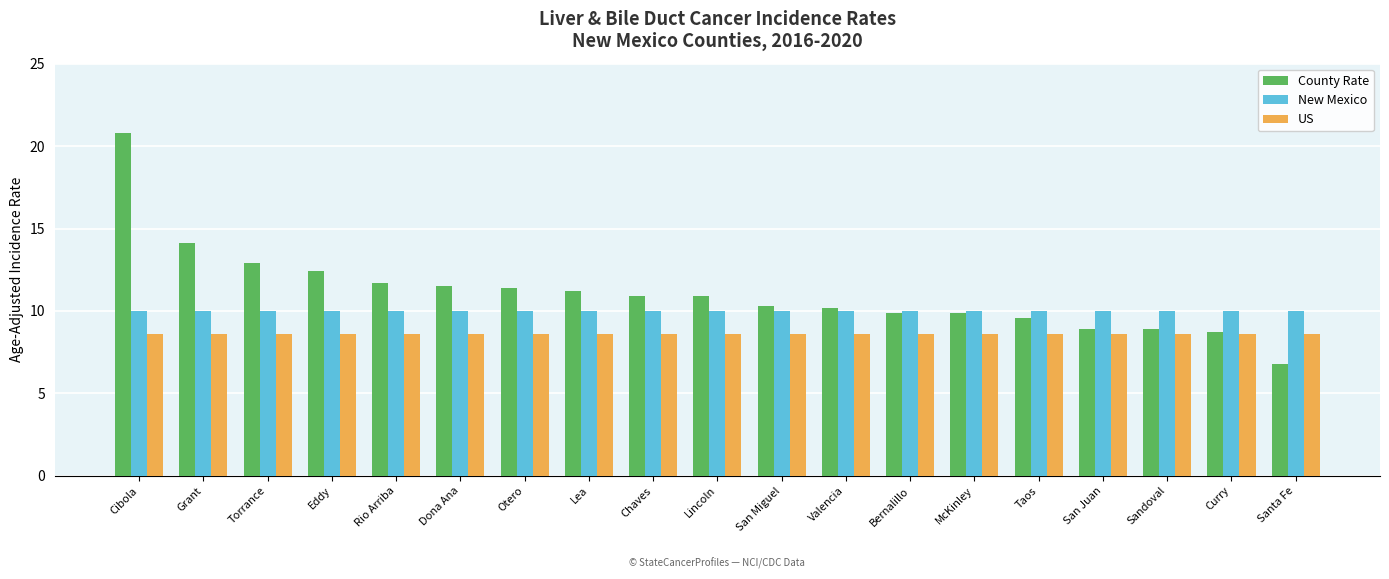

Which label corresponds to the smallest value in the chart?

Santa Fe